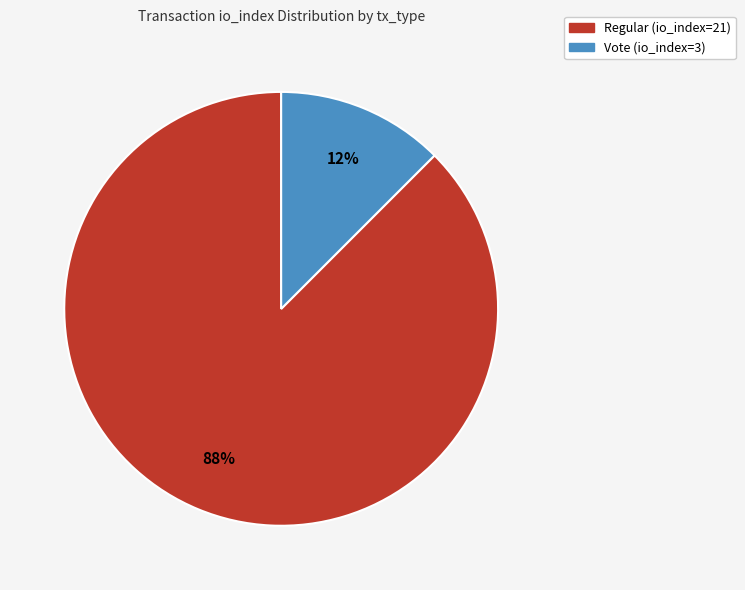

How many slices are in this pie chart?

2